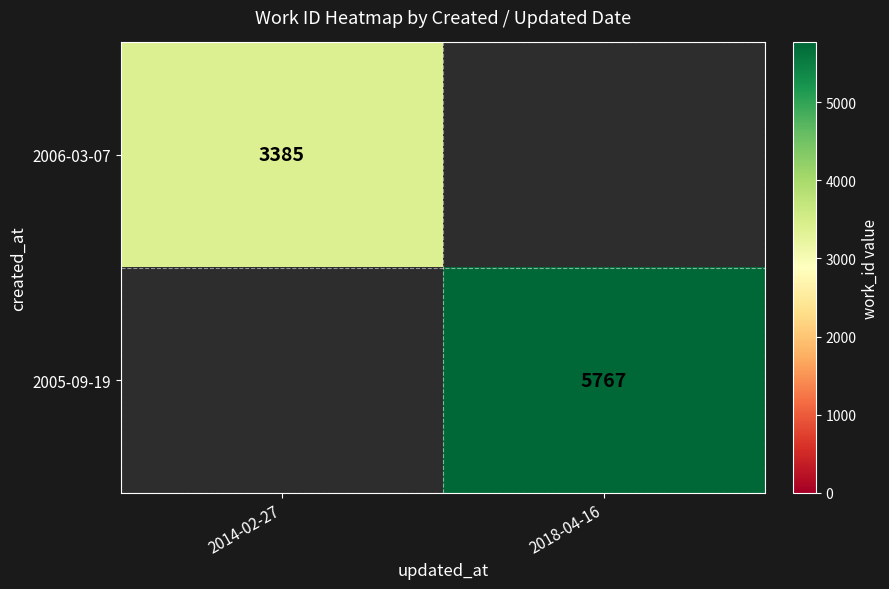

Which category has the highest value across all series?

2018-04-16